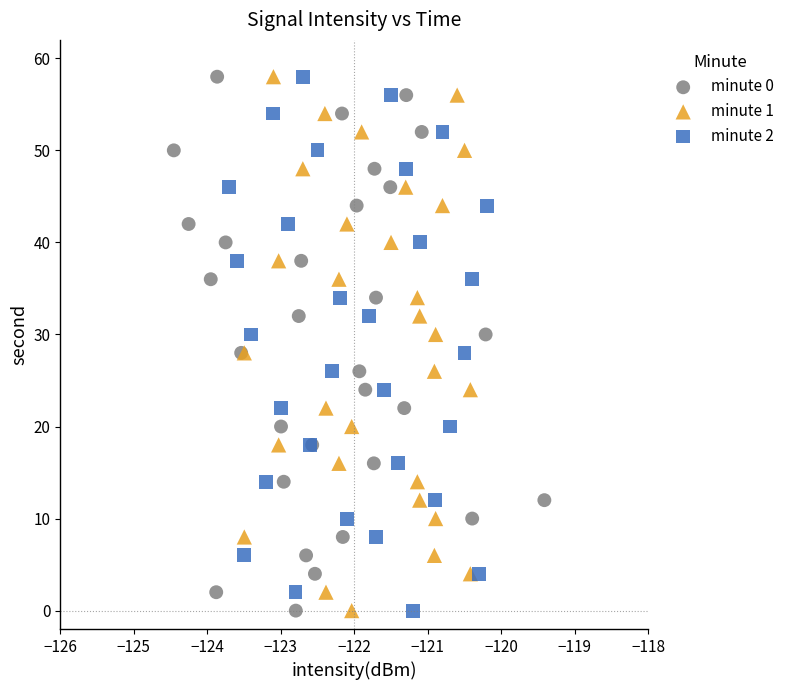

What are all the series names shown in the legend?

minute 0, minute 1, minute 2